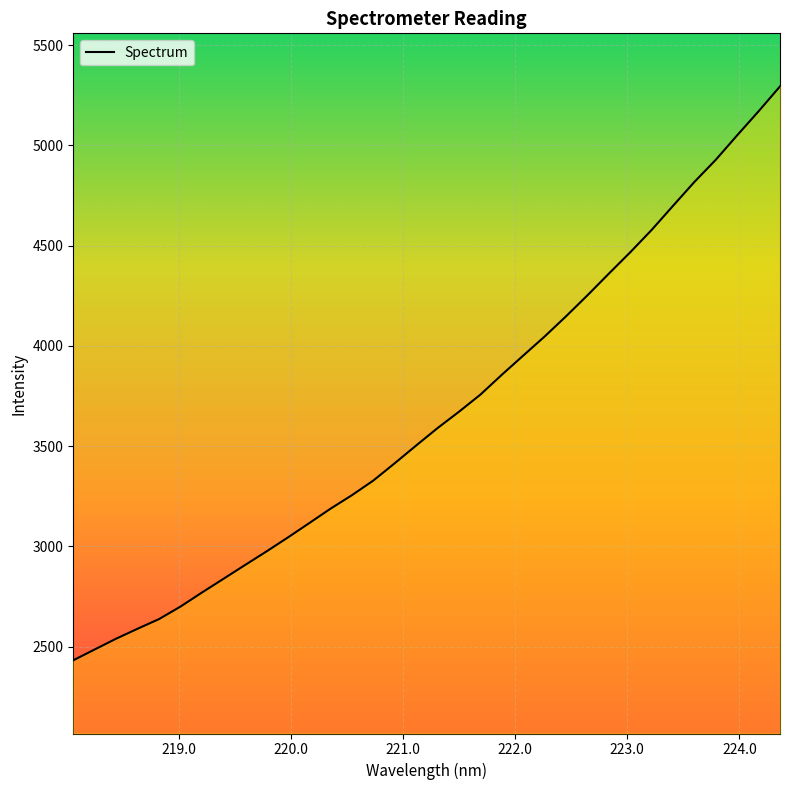

How many lines are shown in the chart?

1